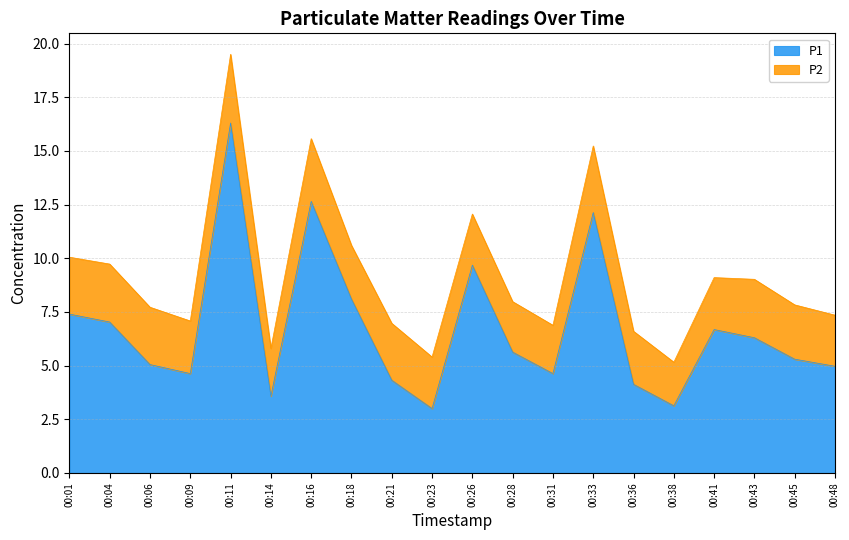

List the labels in order of value, smallest first.

00:23, 00:38, 00:14, 00:36, 00:21, 00:09, 00:31, 00:48, 00:06, 00:45, 00:28, 00:43, 00:41, 00:04, 00:01, 00:18, 00:26, 00:33, 00:16, 00:11